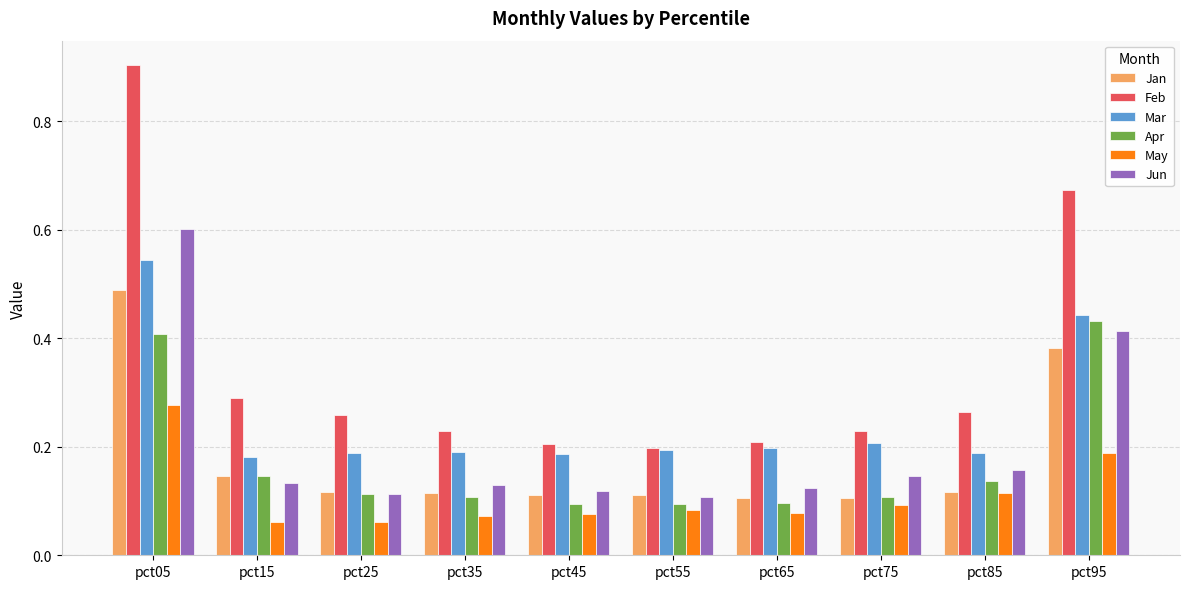

Is it true that Mar equals 0.3 at pct05?

False